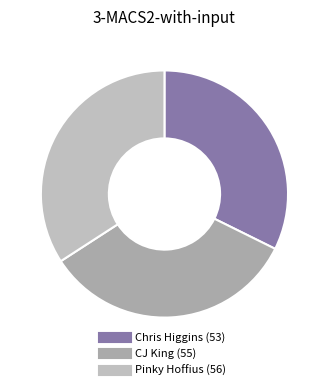

True or false: CJ King accounts for 44% of the total.

False